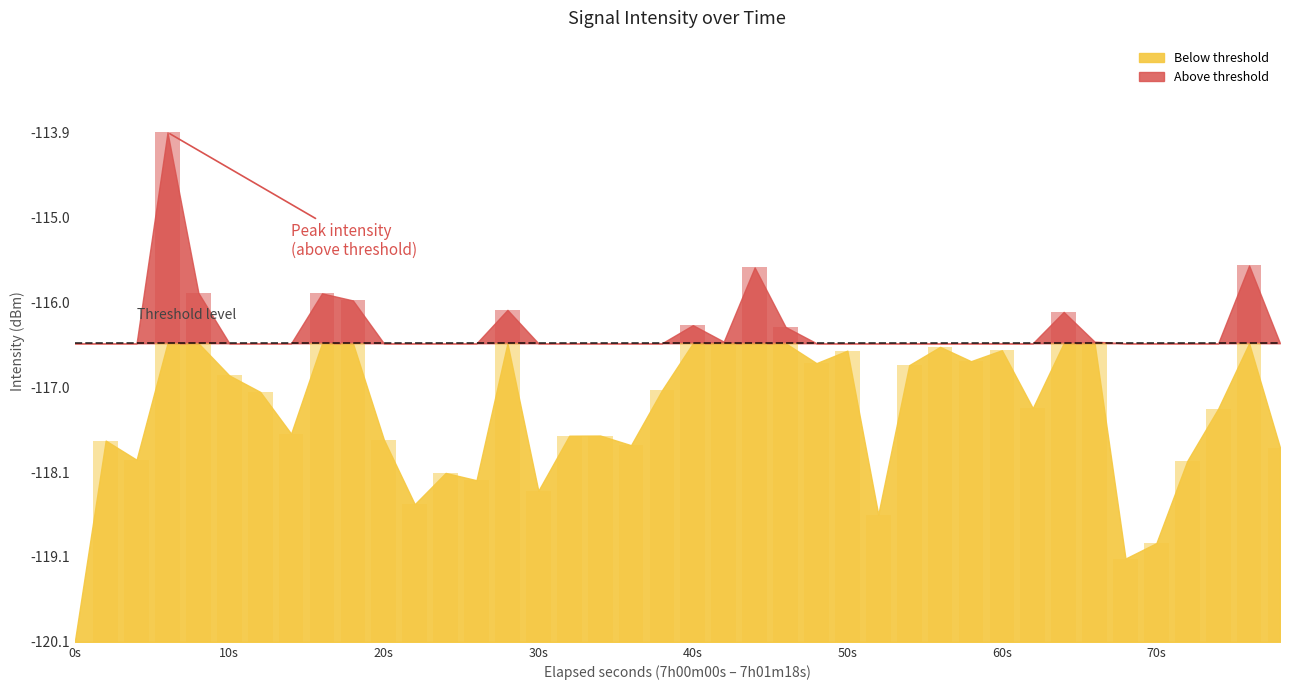

What is the greatest value displayed?

-113.9